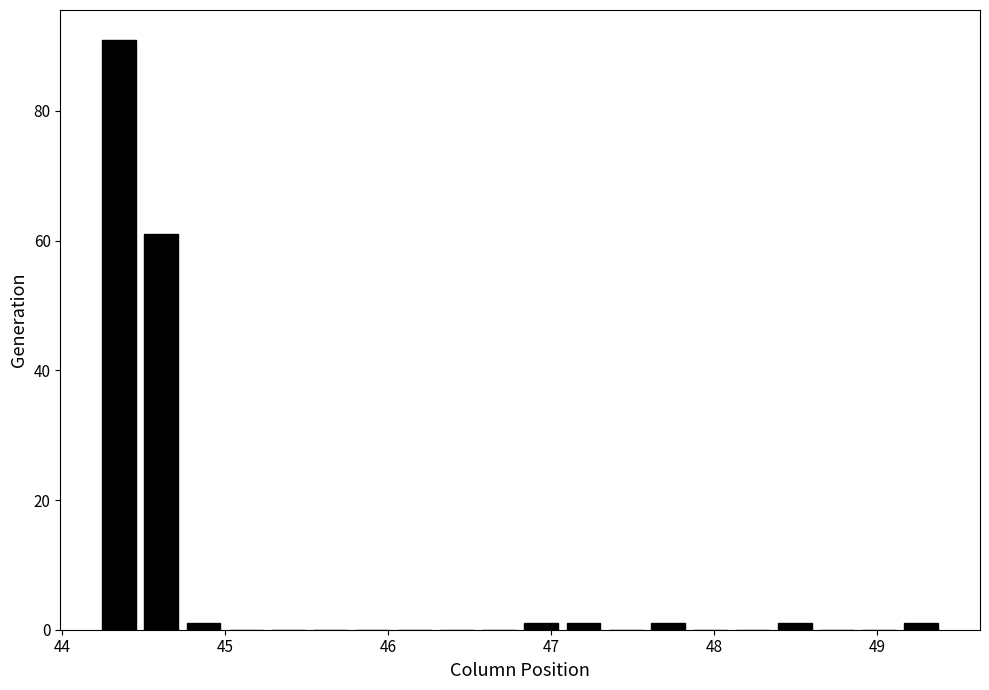

Read against the x-axis, roughly where is the centre of the tallest bar?

44.3